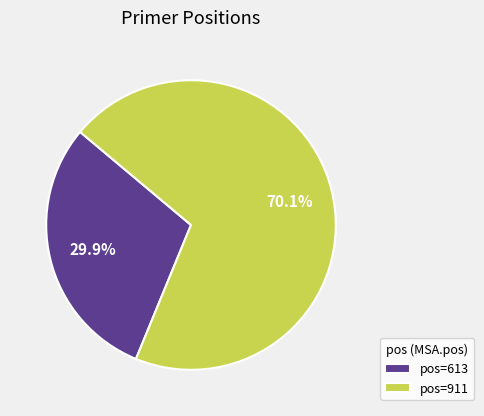

Does any single category account for the majority?

Yes